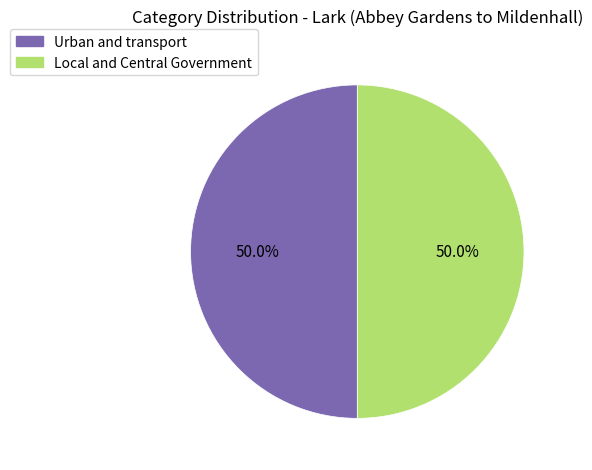

The Local and Central Government slice represents 50% of the pie. True or false?

True